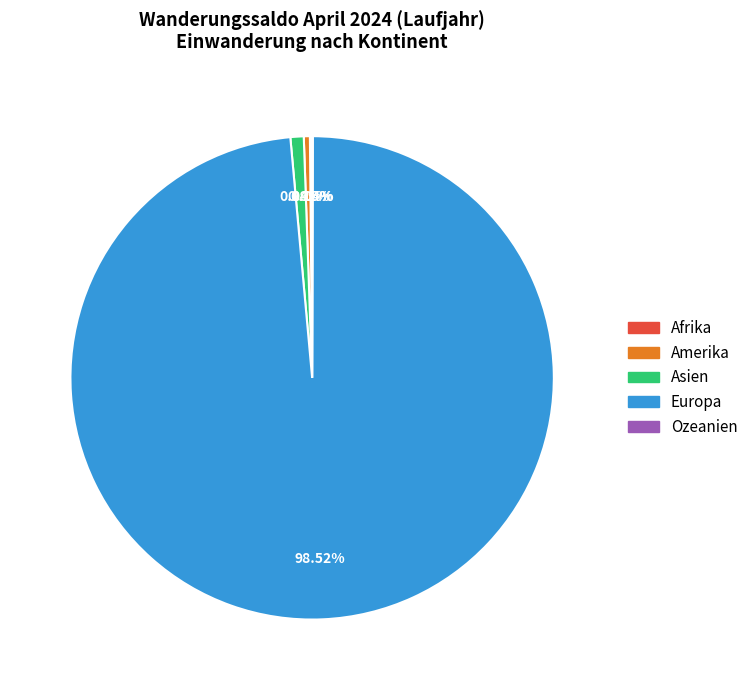

Does Amerika account for over 50% of the chart?

No